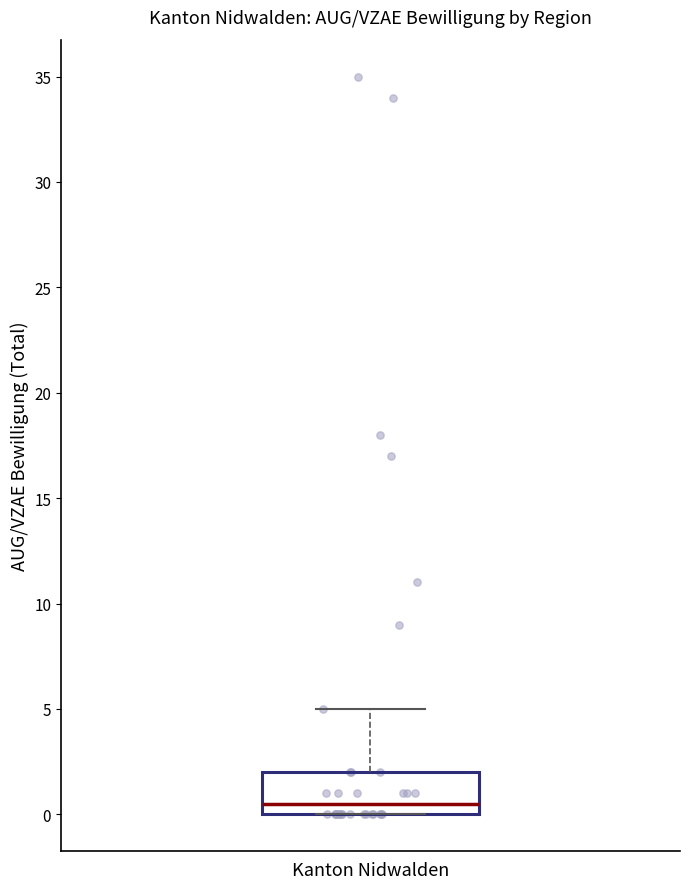

Transcribe this box plot: give where the median line is, the range the box spans, and where the two whiskers end, as read against the y-axis. The values are not printed on the chart, so give them approximately, as read against the axis.

median 0.5, box 0.0 to 2.0, whiskers 0.0 to 5.0